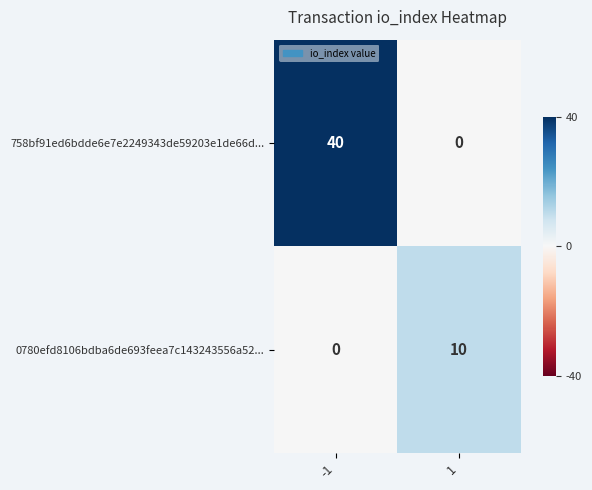

Which series has the widest spread of values?

758bf91ed6bdde6e7e2249343de59203e1de66d...